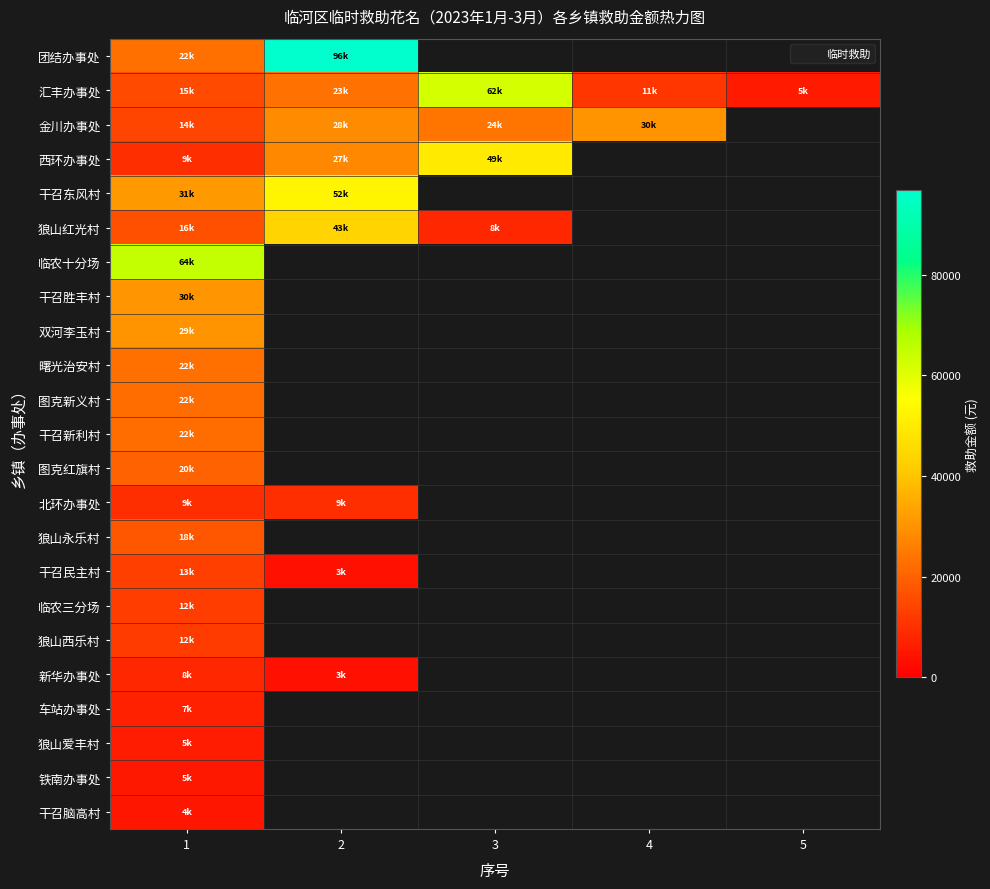

Count the number of categories in the chart.

5